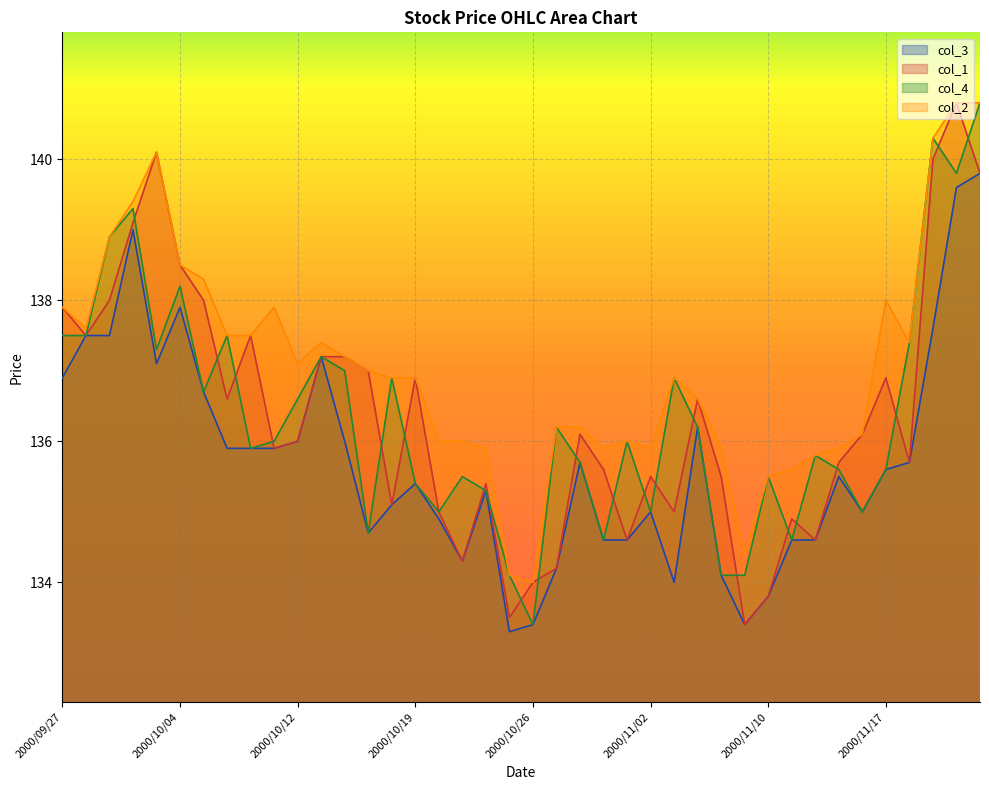

At which category is the sum across all series the highest?

2000/11/24